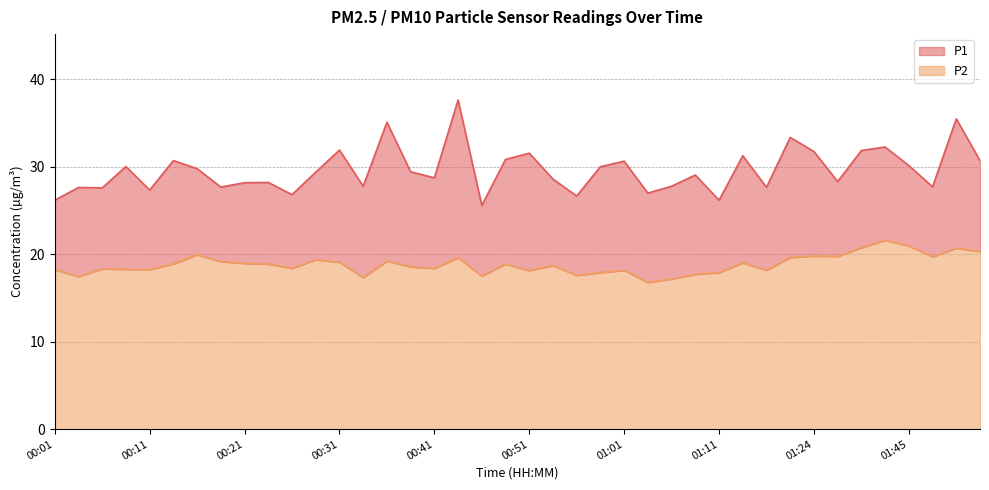

What are all the series names shown in the legend?

P1, P2